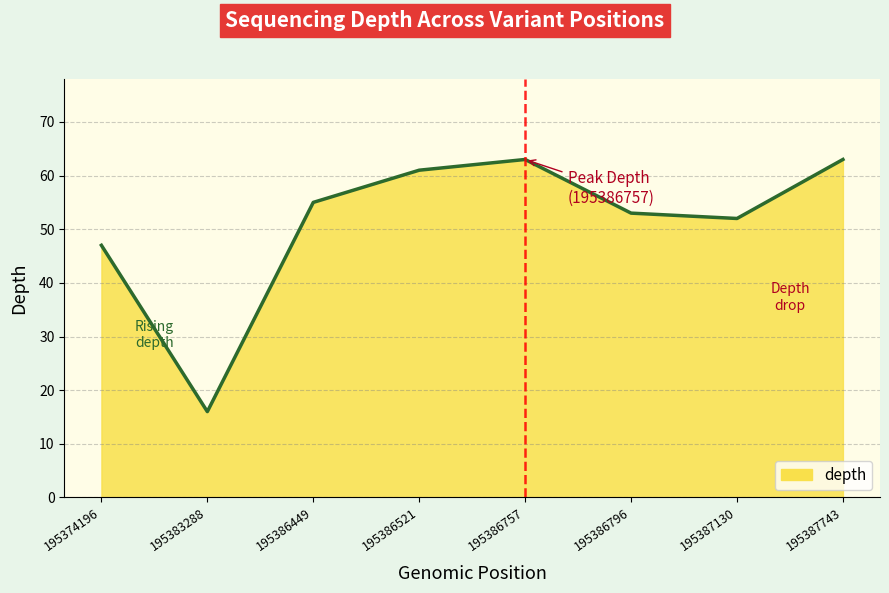

How many interior local peaks (higher than both neighbors) does the data have?

1